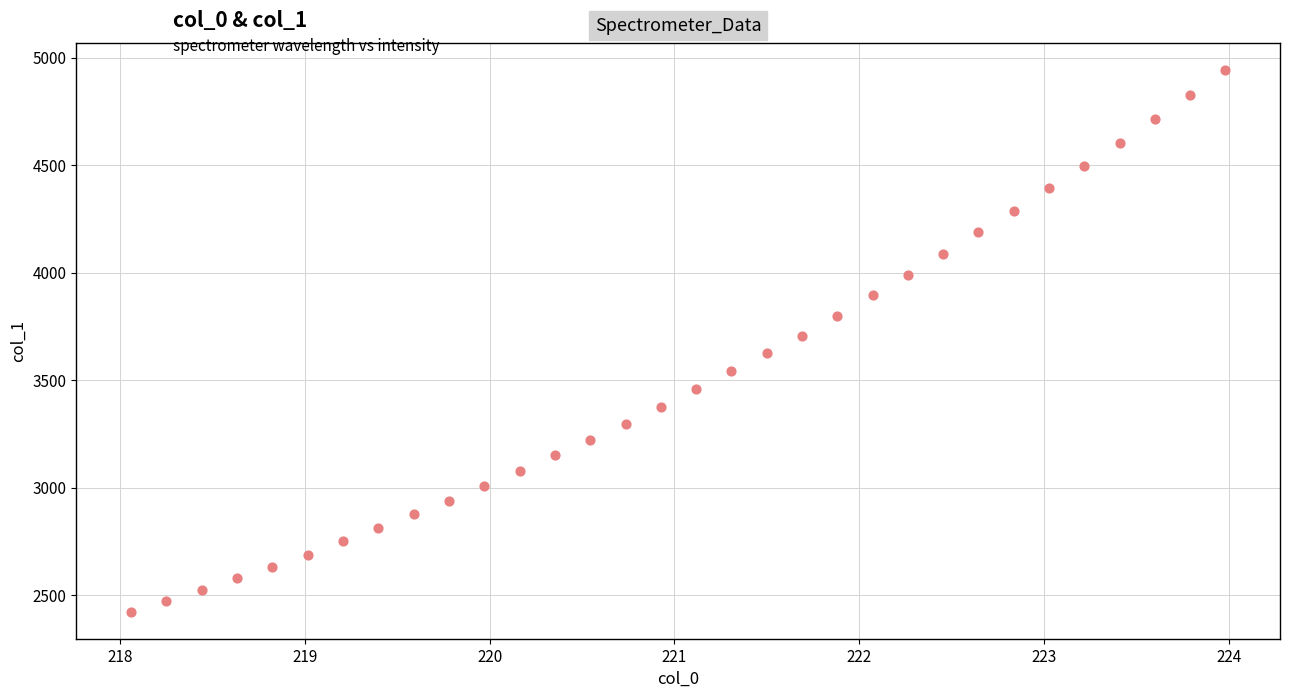

What is the range of Y values (max minus min)?

2519.5